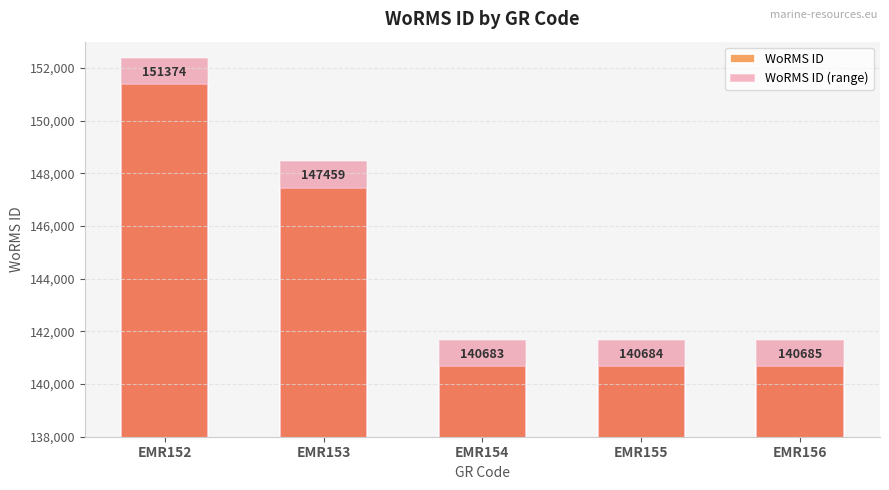

Rank the series by their maximum value, from lowest to highest.

WoRMS ID, WoRMS ID (range)